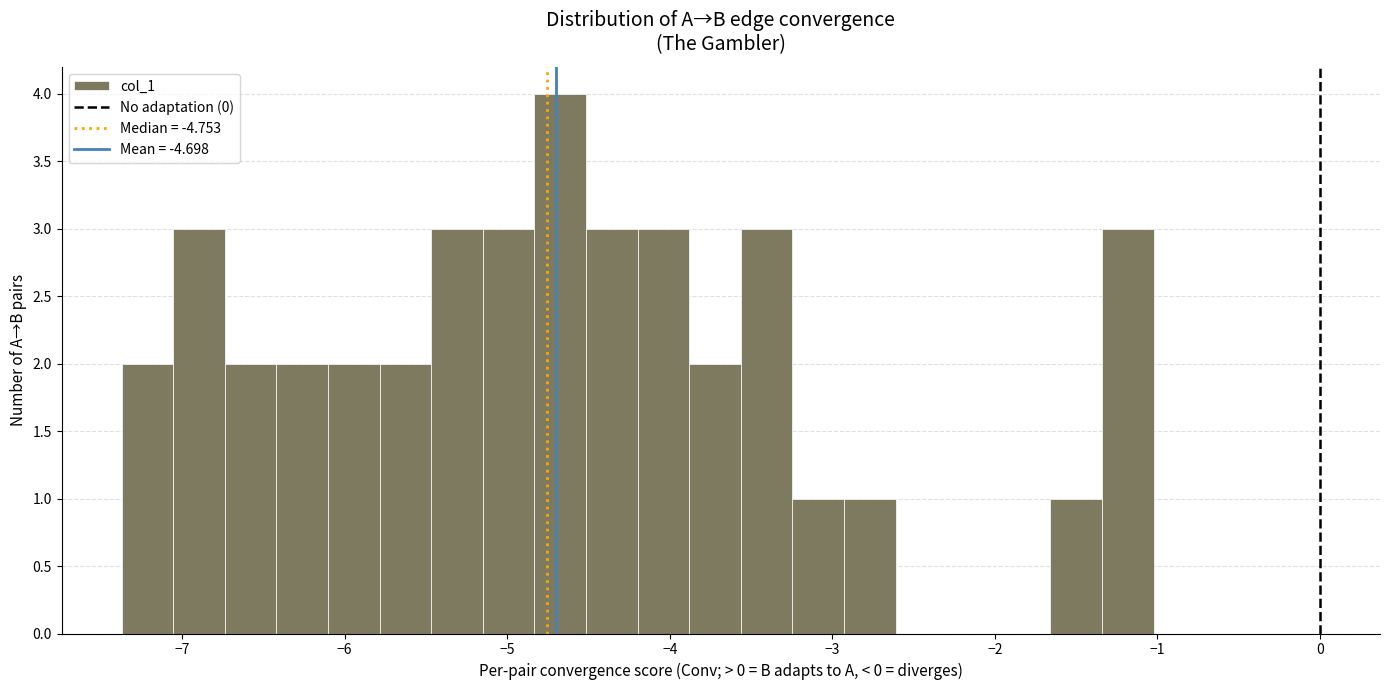

Around what value on the x-axis is the tallest bar? Give the approximate position of its centre, as read against the axis.

-4.7